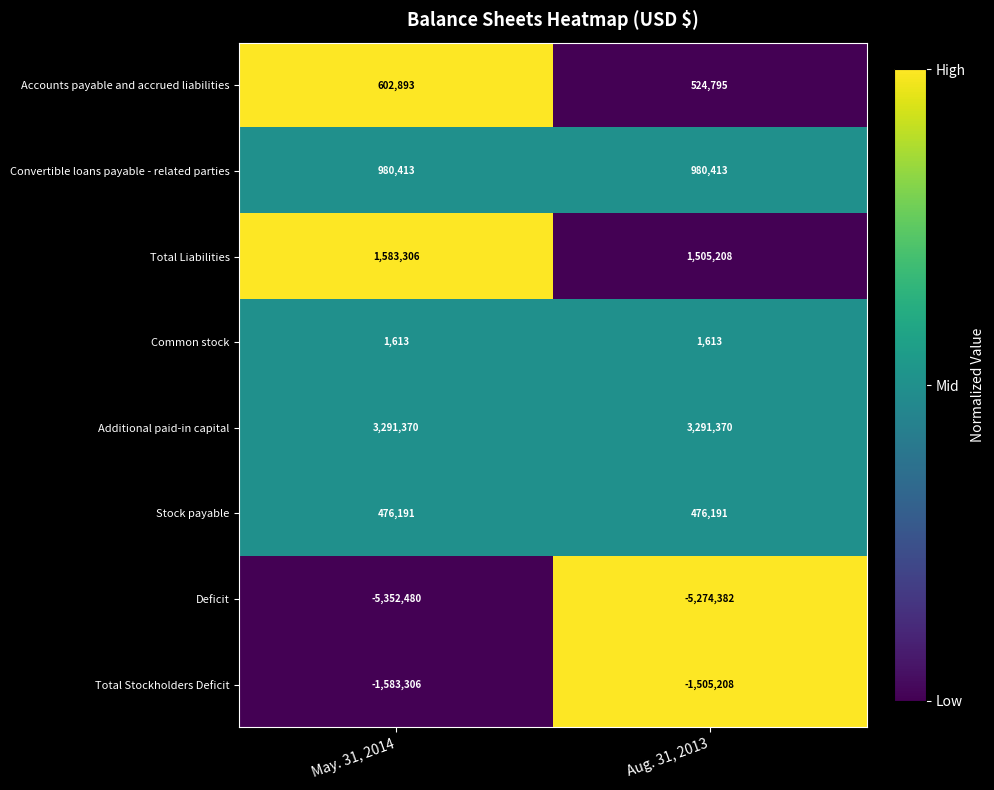

Reading left to right, list all the values displayed in this chart.

Accounts payable and accrued liabilities: May. 31, 2014=602893	Aug. 31, 2013=524795
Convertible loans payable - related parties: May. 31, 2014=980413	Aug. 31, 2013=980413
Total Liabilities: May. 31, 2014=1583306	Aug. 31, 2013=1505208
Common stock: May. 31, 2014=1613	Aug. 31, 2013=1613
Additional paid-in capital: May. 31, 2014=3291370	Aug. 31, 2013=3291370
Stock payable: May. 31, 2014=476191	Aug. 31, 2013=476191
Deficit: May. 31, 2014=-5352480	Aug. 31, 2013=-5274382
Total Stockholders Deficit: May. 31, 2014=-1583306	Aug. 31, 2013=-1505208